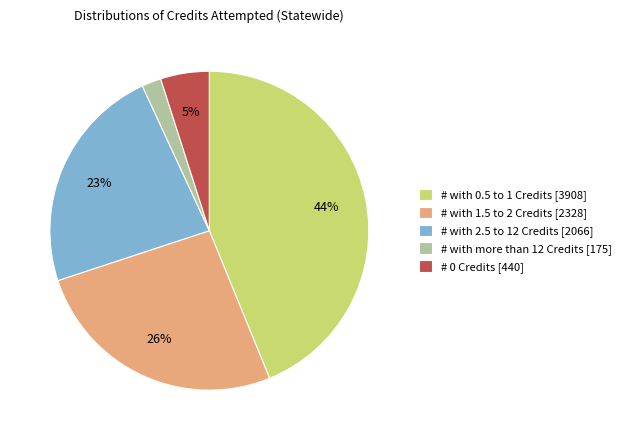

What is the largest slice in the pie chart?

# with 0.5 to 1 Credits [3908]